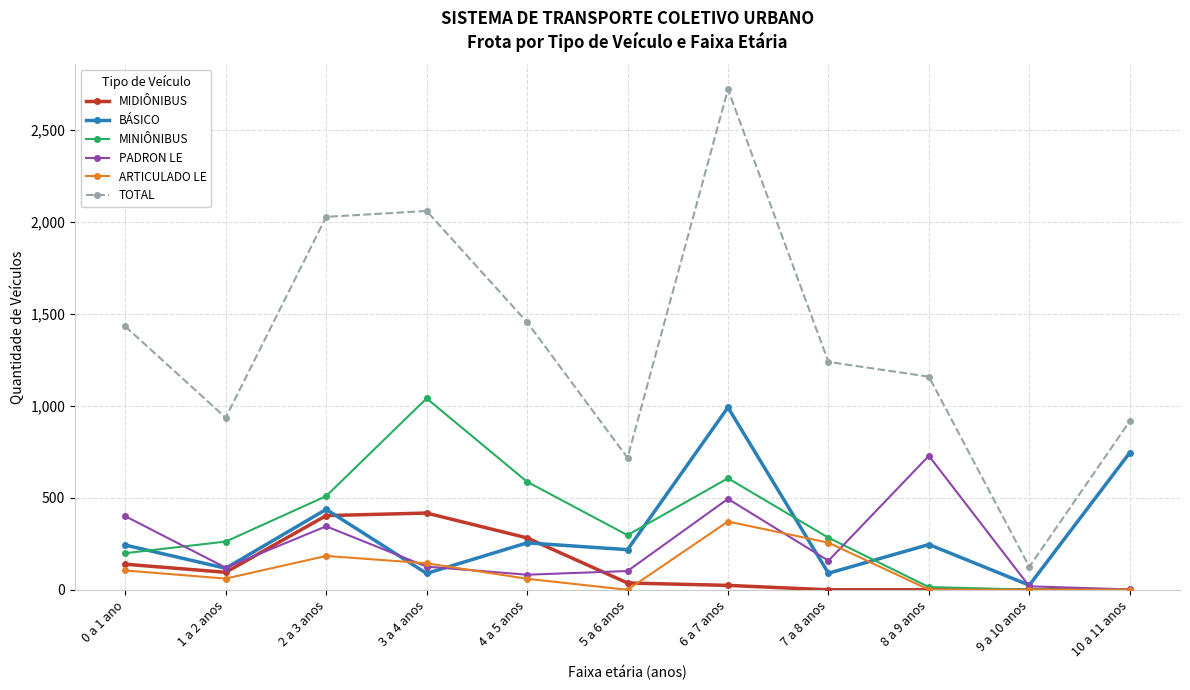

Count the number of categories in the chart.

11